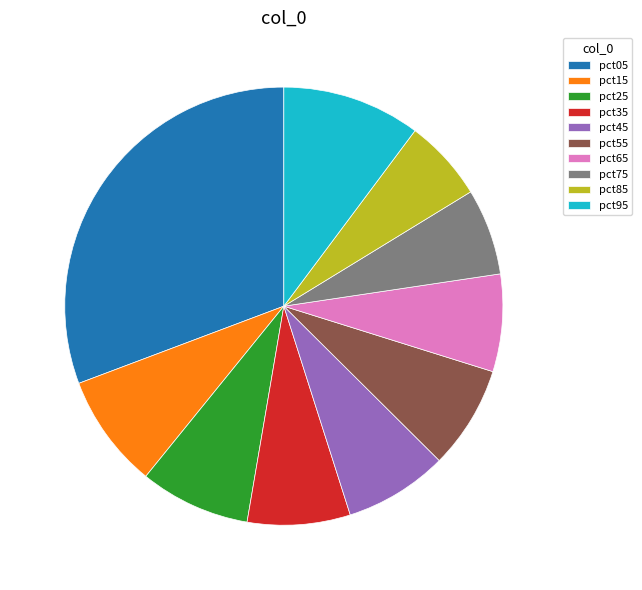

Does pct55 account for over 50% of the chart?

No